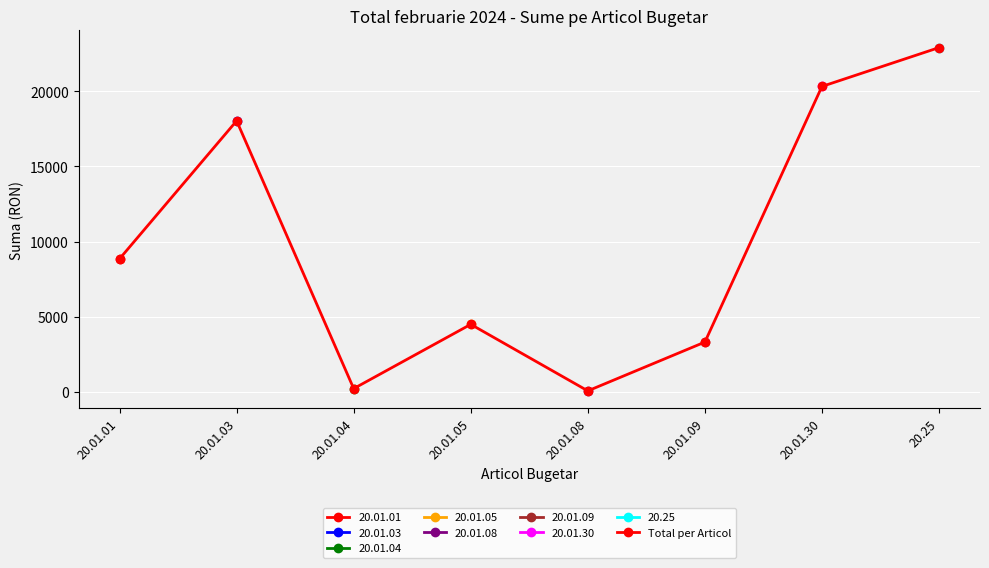

The chart shows a value of 362.6 at 20.01.04. True or false?

False